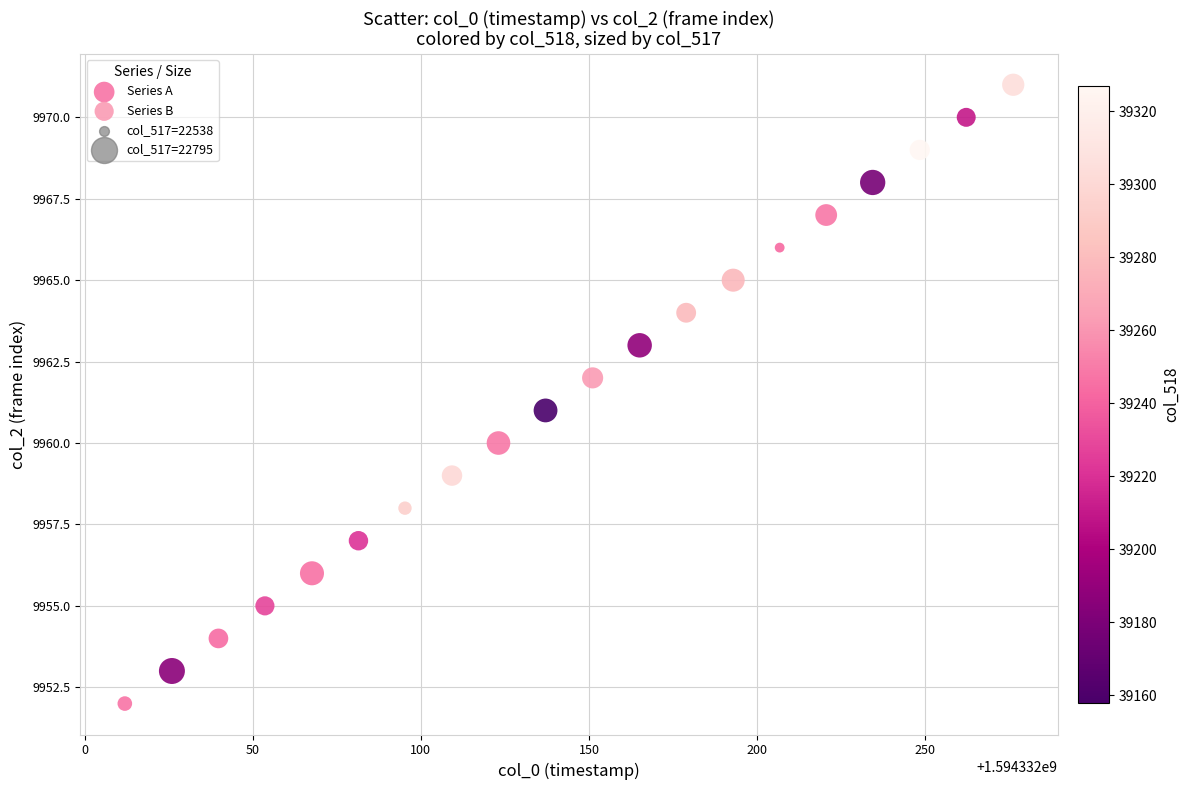

Which series contains the lowest Y value?

Series A